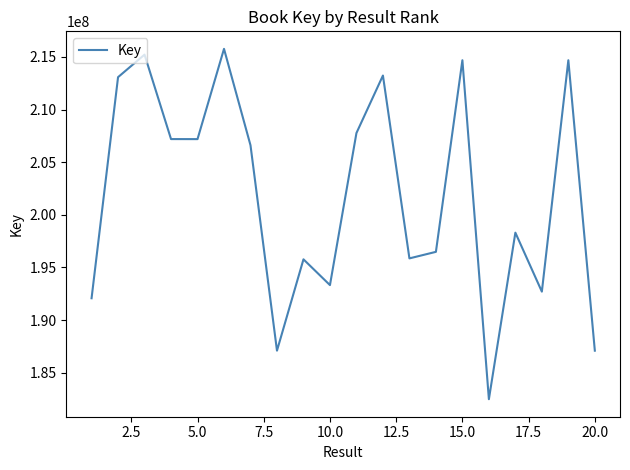

What is the sum of all values?

4036690610